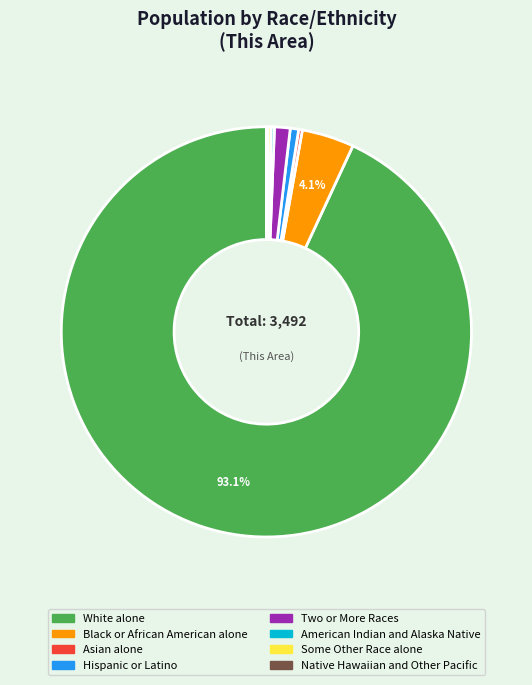

Is there a majority slice in this chart?

Yes